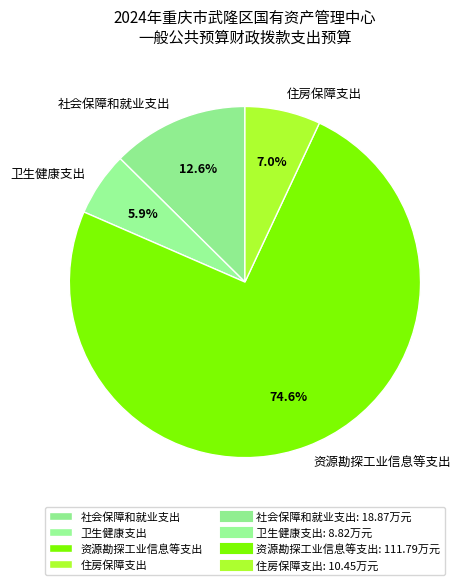

Which has a higher value, 资源勘探工业信息等支出 or 社会保障和就业支出?

资源勘探工业信息等支出